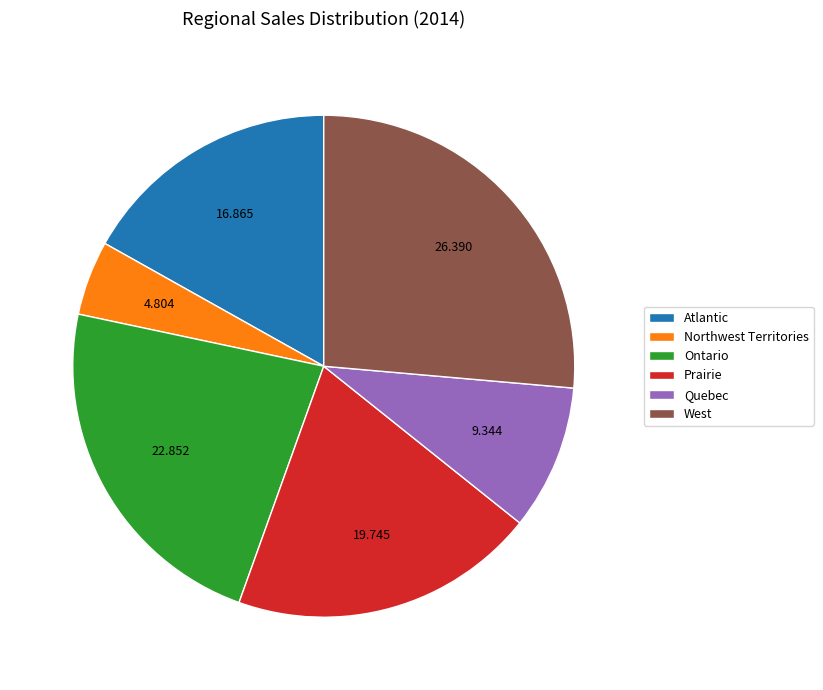

Is it true that Ontario is 38% of the pie?

False